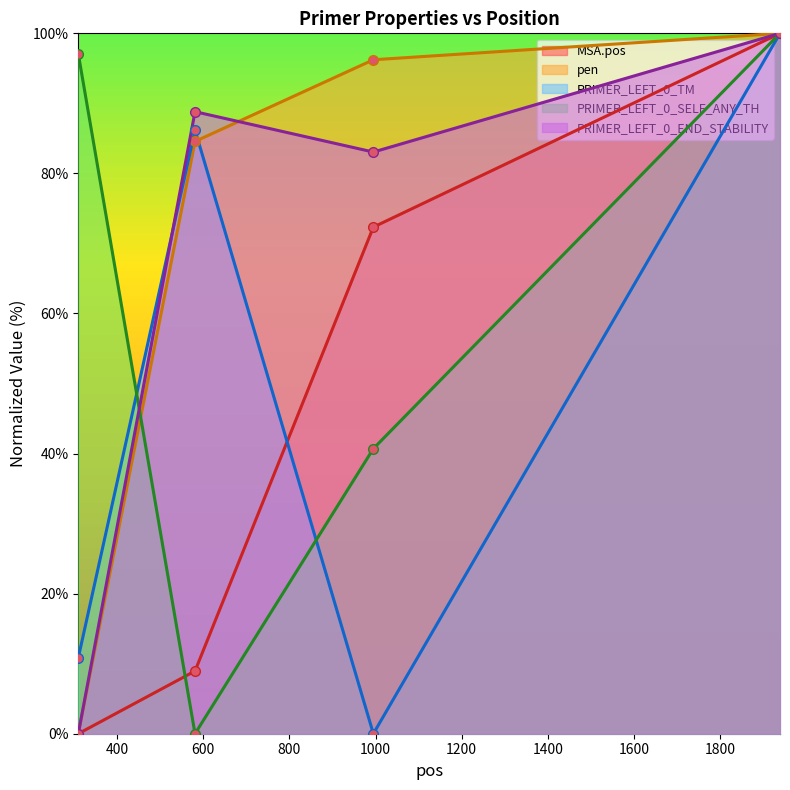

Reading right to left, transcribe all the data shown in this chart.

MSA.pos: 1939=100.0	995=72.3	581=9.0	310=0.0
pen: 1939=100.0	995=96.2	581=84.6	310=0.0
PRIMER_LEFT_0_TM: 1939=100.0	995=0.0	581=86.2	310=10.8
PRIMER_LEFT_0_SELF_ANY_TH: 1939=100.0	995=40.7	581=0.0	310=97.1
PRIMER_LEFT_0_END_STABILITY: 1939=100.0	995=83.1	581=88.8	310=0.0